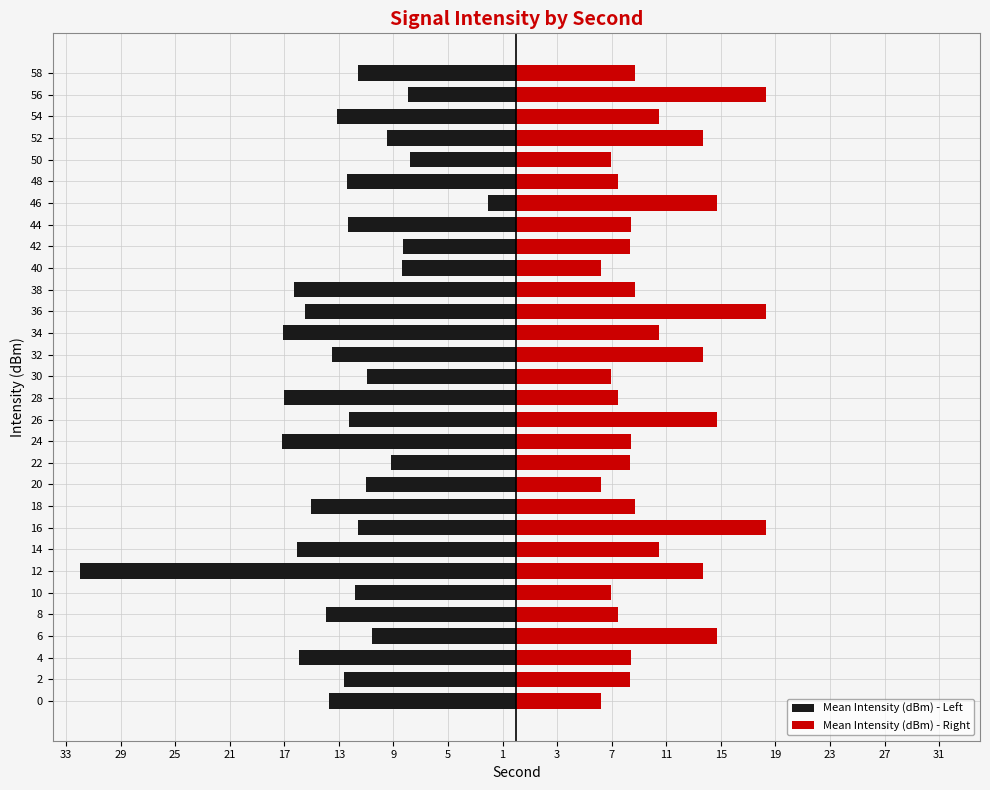

How many categories are shown in the chart?

30